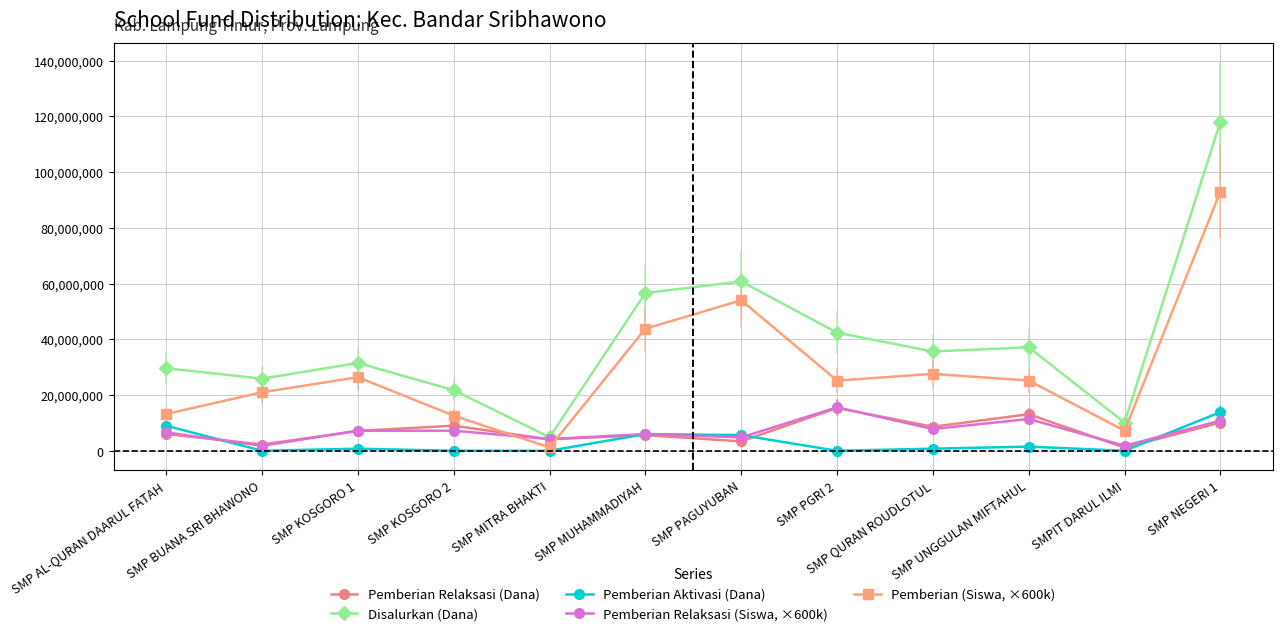

At which category does Disalurkan (Dana) reach its first local valley?

SMP BUANA SRI BHAWONO